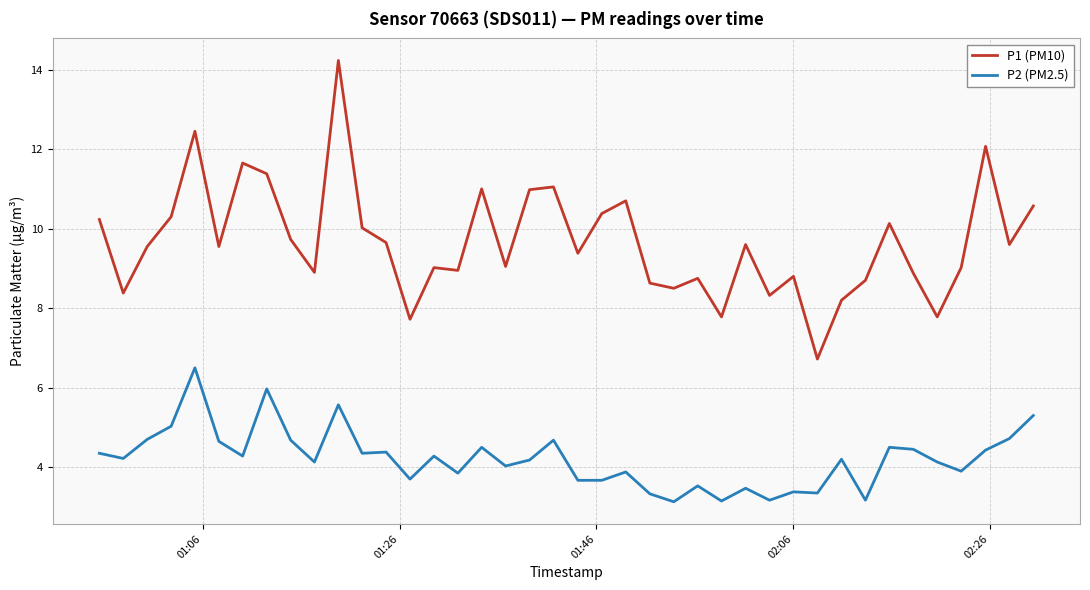

True or false: P2 (PM2.5) and P1 (PM10) intersect in this chart.

False